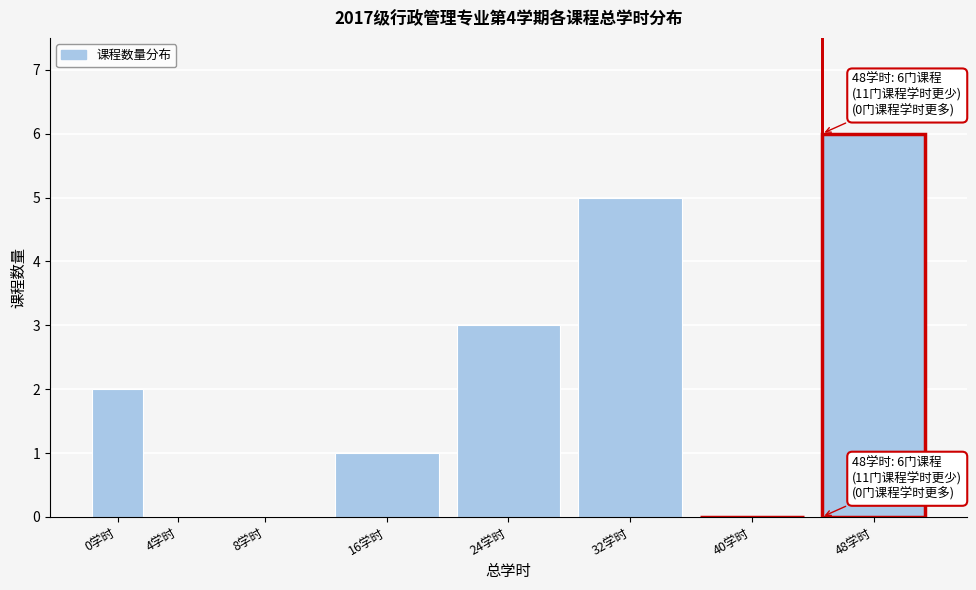

Reading left to right, list all the values displayed in this chart.

0学时=2	4学时=0	8学时=0	16学时=1	24学时=3	32学时=5	40学时=0	48学时=6